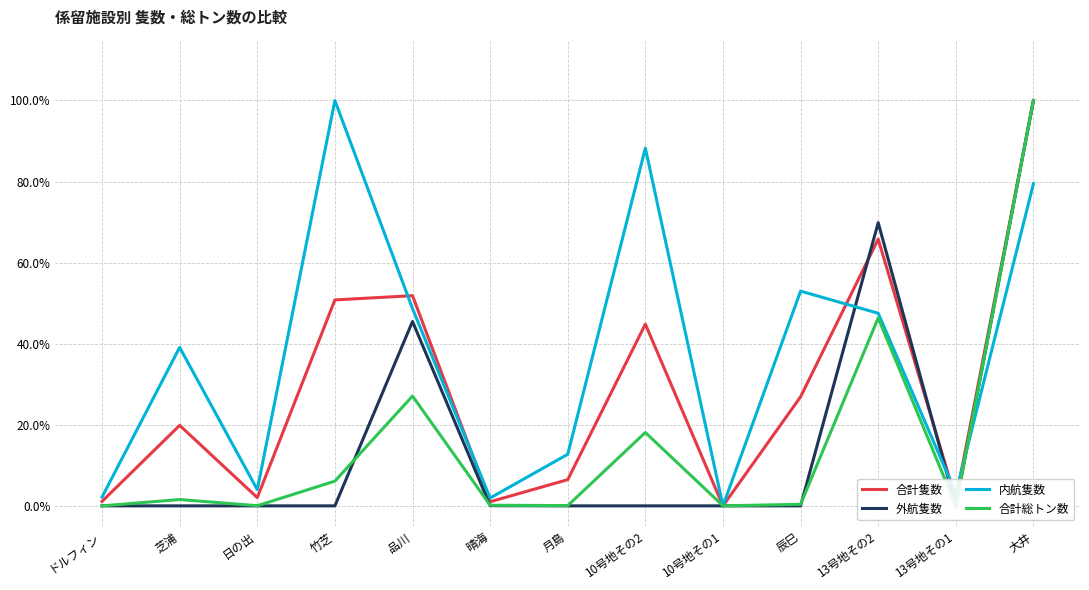

At which category does the chart reach its minimum across all series?

10号地その1